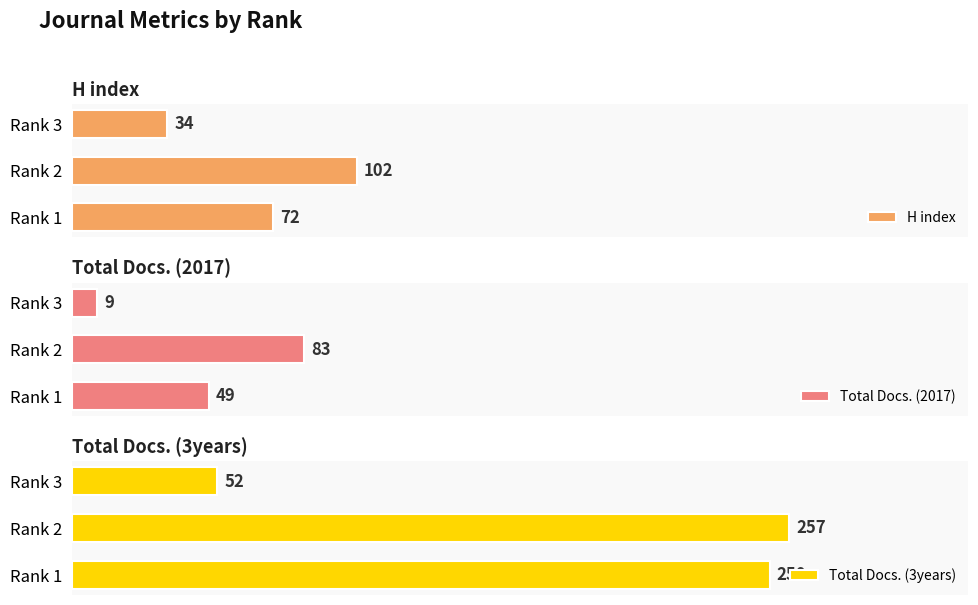

Which series has the largest range (max minus min)?

Total Docs. (3years)